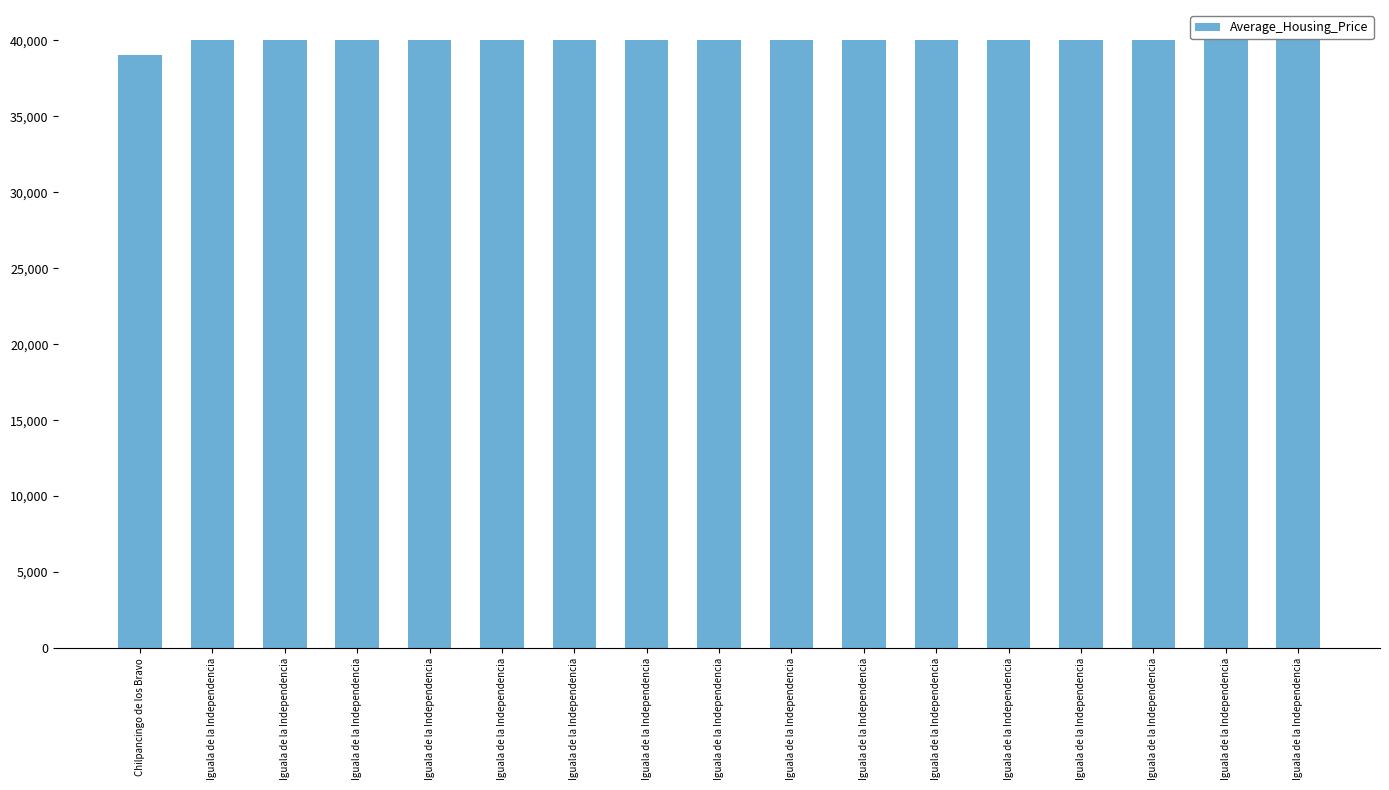

Reading left to right, list all the values displayed in this chart.

39070	40000	40000	40000	40000	40000	40000	40000	40000	40000	40000	40000	40000	40000	40000	40000	40000